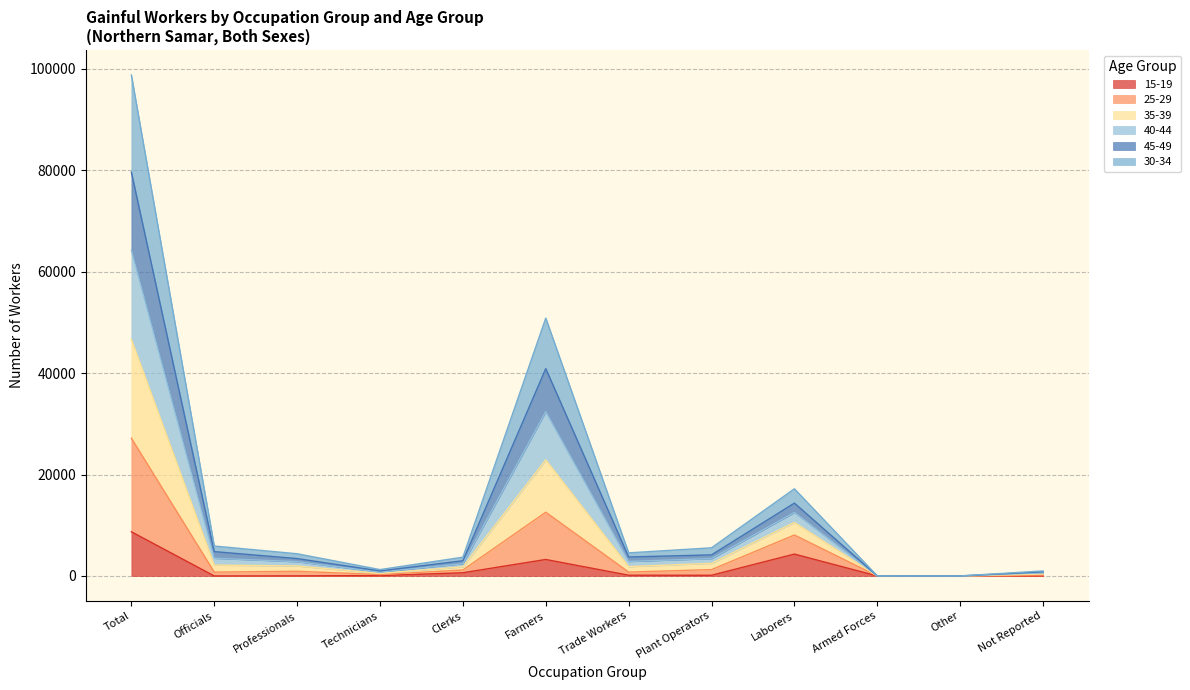

At which label does 15-19 first exceed 138?

Total